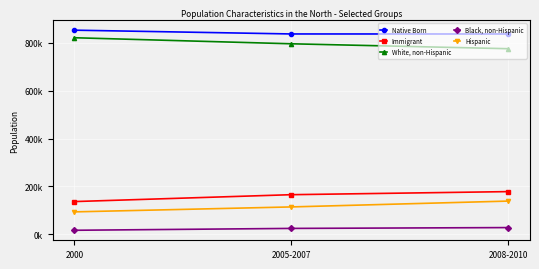

Which series has the largest total across all categories?

Native Born